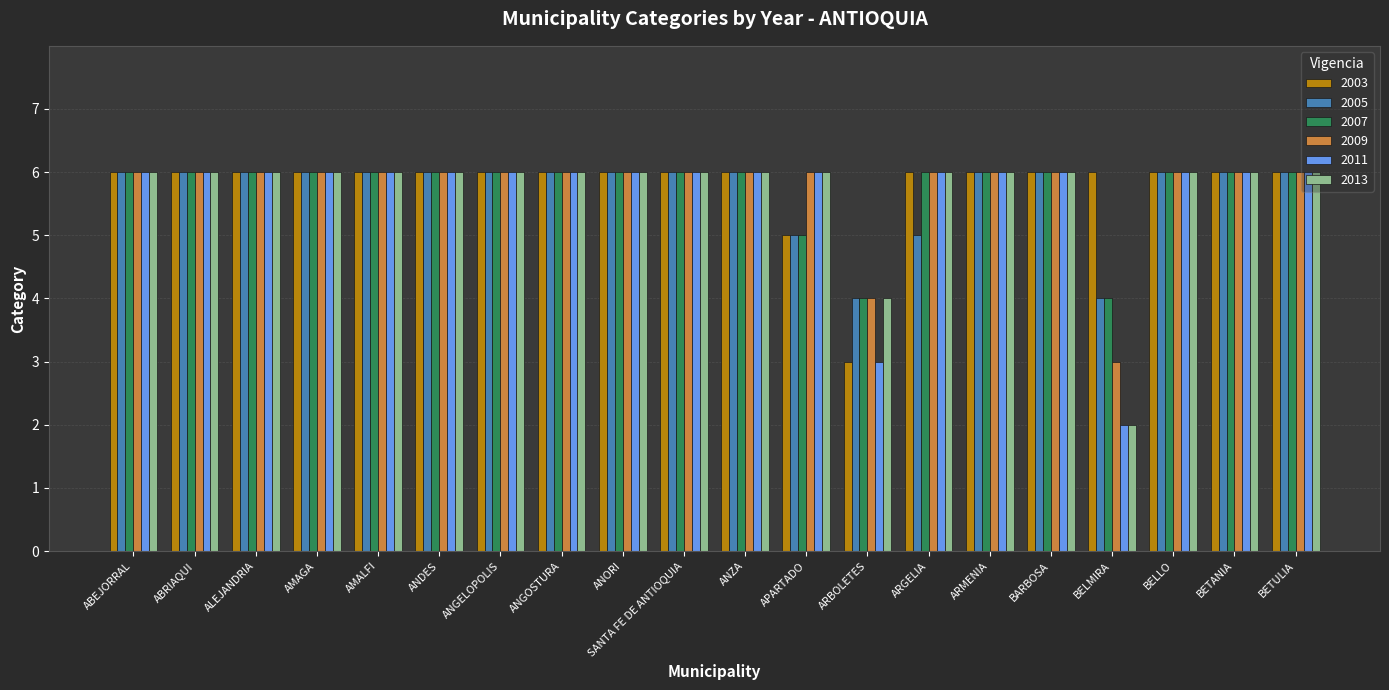

At how many categories does at least one series exceed 2?

20